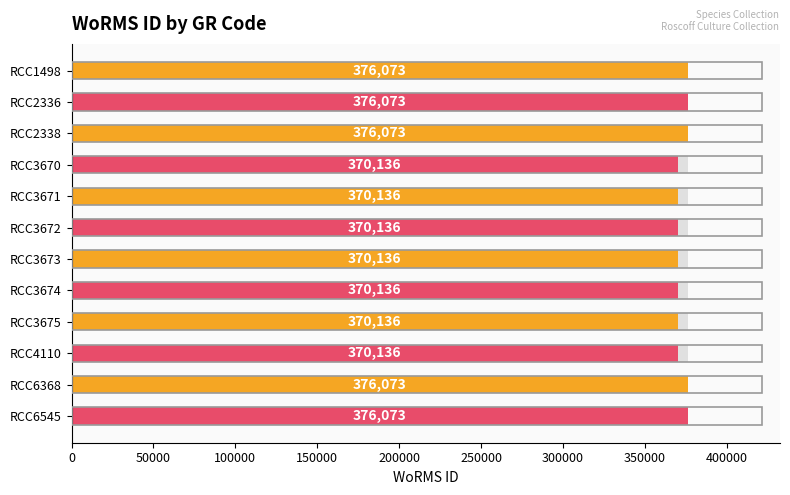

What is the value of the 1st bar from the left?

376073